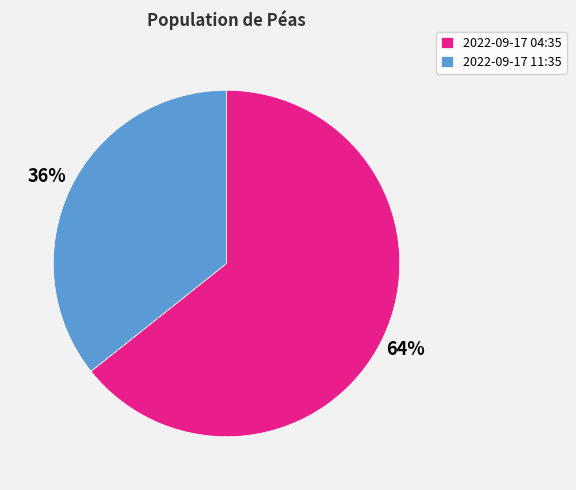

True or false: 2022-09-17 04:35 accounts for 64% of the total.

True